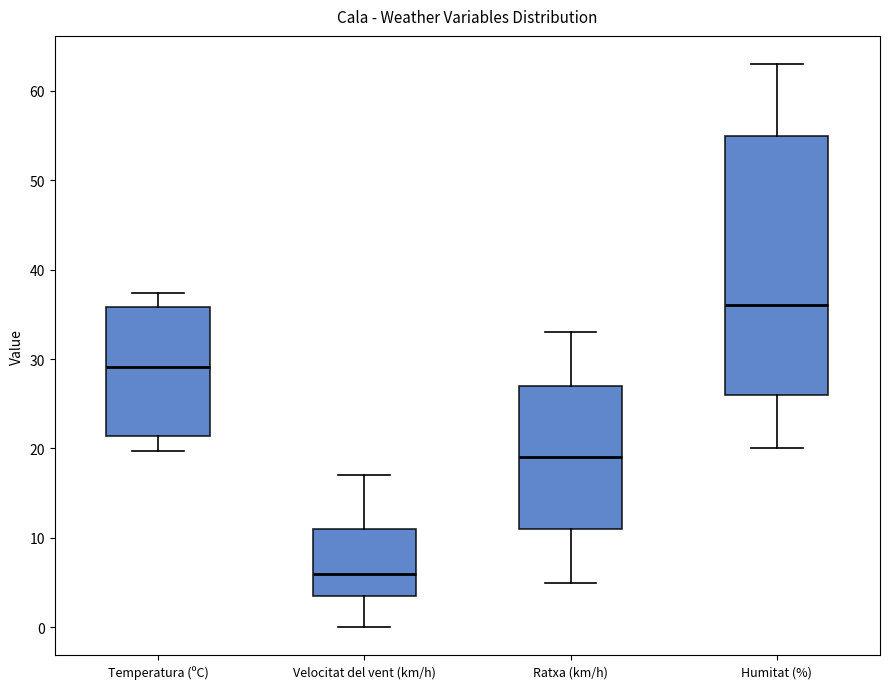

Reading left to right, read every box against the y-axis: the position of its median line, the range the box covers, and the ends of its whiskers. The values are not printed on the chart, so give them approximately, as read against the axis.

Temperatura (ºC): median 29, box 21 to 36, whiskers 20 to 37
Velocitat del vent (km/h): median 6, box 4 to 11, whiskers 0 to 17
Ratxa (km/h): median 19, box 11 to 27, whiskers 5 to 33
Humitat (%): median 36, box 26 to 55, whiskers 20 to 63